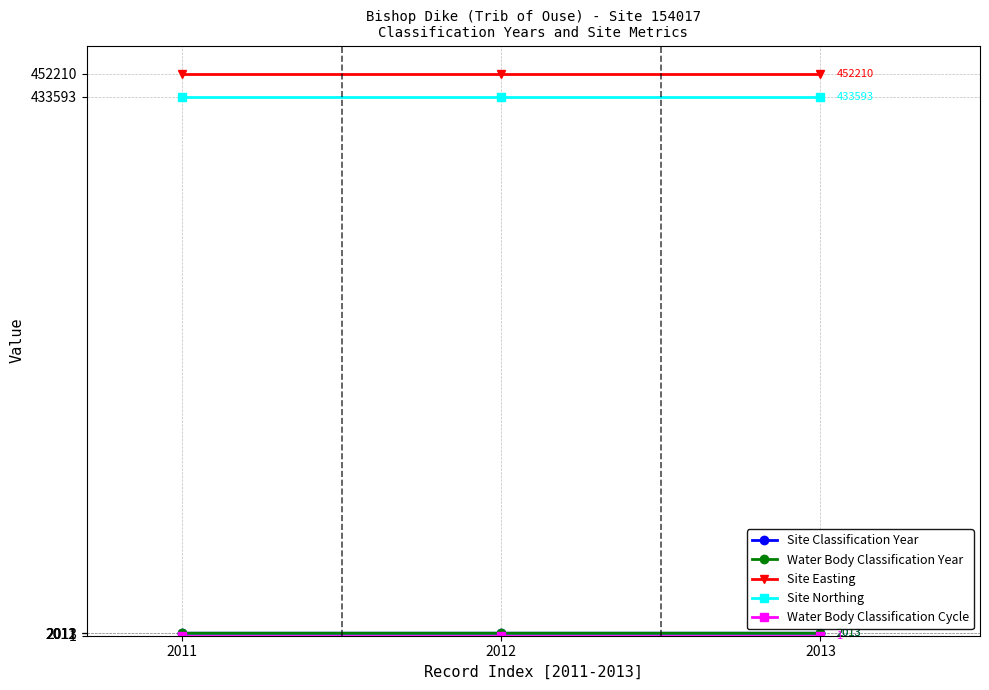

Between 2012 and 2013, which series saw the biggest shift?

Site Classification Year